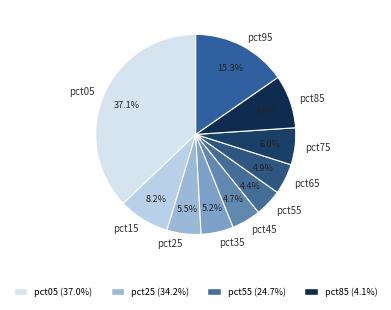

To the nearest percent, what percentage of the pie is pct35?

5%